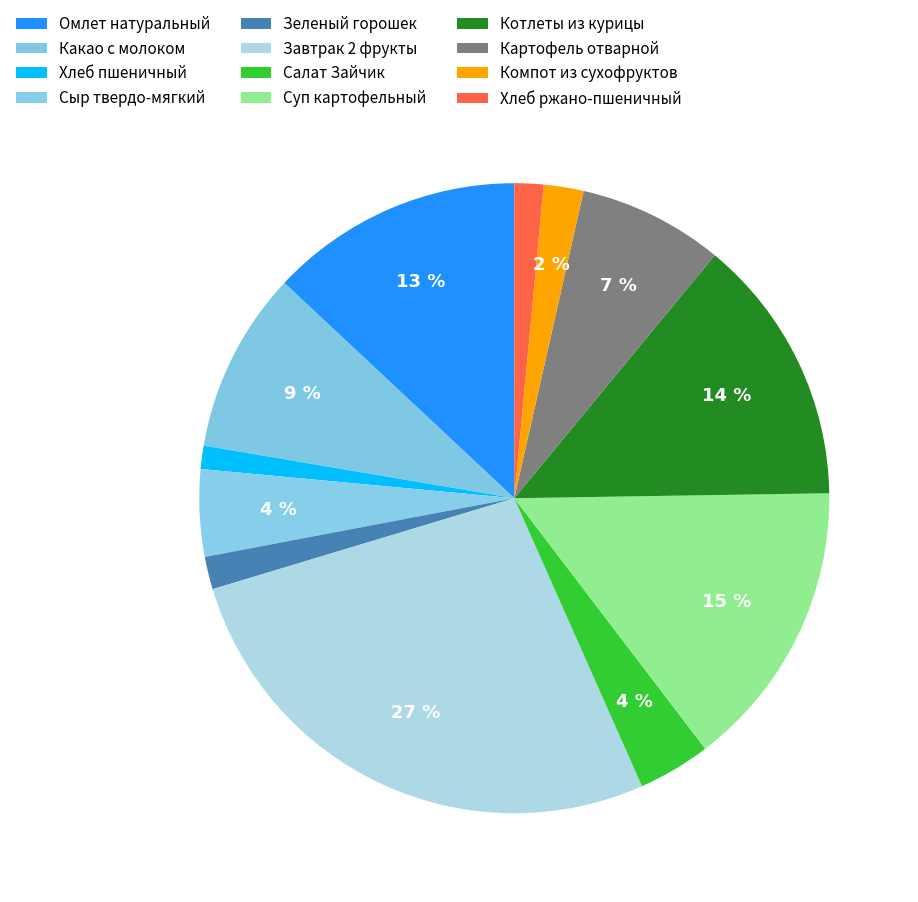

True or false: Салат Зайчик accounts for 1% of the total.

False